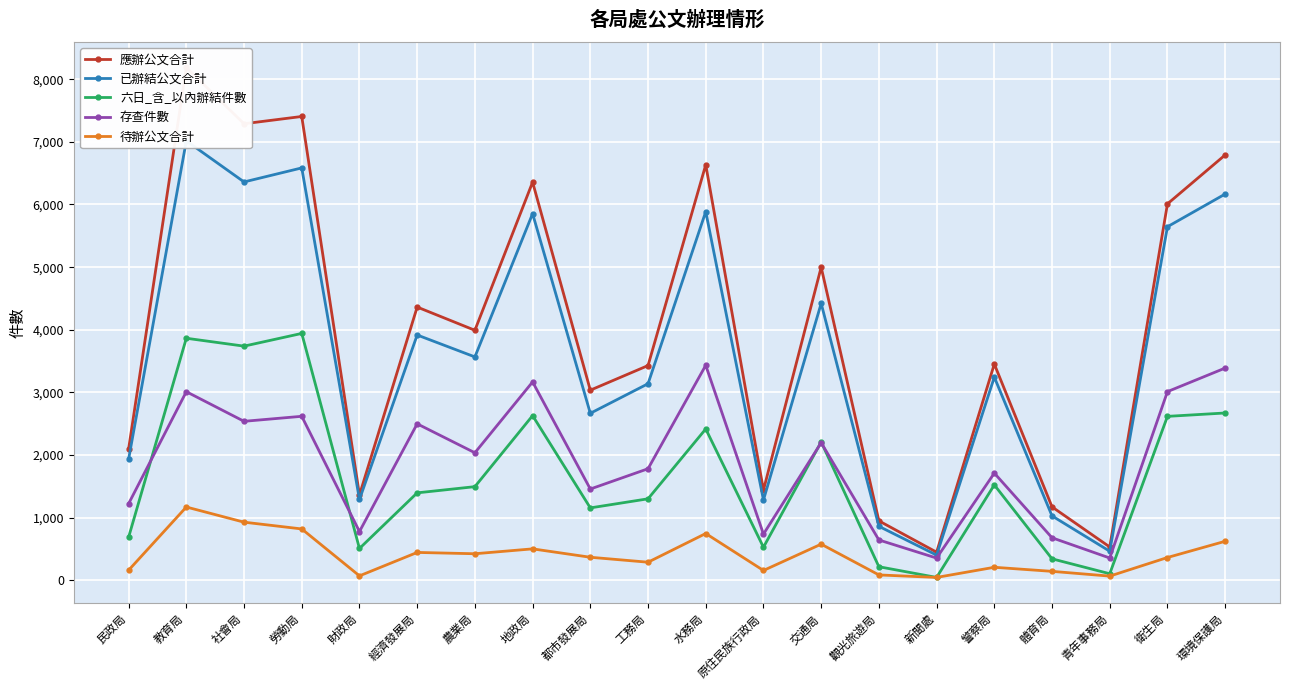

Reading left to right, extract all data points from this chart.

應辦公文合計: 民政局=2097	教育局=8187	社會局=7289	勞動局=7405	財政局=1363	經濟發展局=4363	農業局=3992	地政局=6357	都市發展局=3036	工務局=3429	水務局=6634	原住民族行政局=1441	交通局=4999	觀光旅遊局=950	新聞處=450	警察局=3453	體育局=1173	青年事務局=533	衛生局=6010	環境保護局=6791
已辦結公文合計: 民政局=1935	教育局=7016	社會局=6360	勞動局=6584	財政局=1291	經濟發展局=3917	農業局=3567	地政局=5854	都市發展局=2667	工務局=3139	水務局=5886	原住民族行政局=1283	交通局=4421	觀光旅遊局=863	新聞處=403	警察局=3244	體育局=1029	青年事務局=465	衛生局=5645	環境保護局=6167
六日_含_以內辦結件數: 民政局=689	教育局=3865	社會局=3739	勞動局=3942	財政局=509	經濟發展局=1397	農業局=1496	地政局=2630	都市發展局=1157	工務局=1302	水務局=2417	原住民族行政局=529	交通局=2210	觀光旅遊局=218	新聞處=47	警察局=1524	體育局=344	青年事務局=106	衛生局=2618	環境保護局=2672
存查件數: 民政局=1224	教育局=3012	社會局=2539	勞動局=2619	財政局=779	經濟發展局=2499	農業局=2037	地政局=3168	都市發展局=1458	工務局=1782	水務局=3433	原住民族行政局=738	交通局=2198	觀光旅遊局=645	新聞處=356	警察局=1712	體育局=680	青年事務局=357	衛生局=3013	環境保護局=3389
待辦公文合計: 民政局=162	教育局=1171	社會局=929	勞動局=821	財政局=72	經濟發展局=446	農業局=425	地政局=503	都市發展局=369	工務局=290	水務局=748	原住民族行政局=158	交通局=578	觀光旅遊局=87	新聞處=47	警察局=209	體育局=144	青年事務局=68	衛生局=365	環境保護局=624